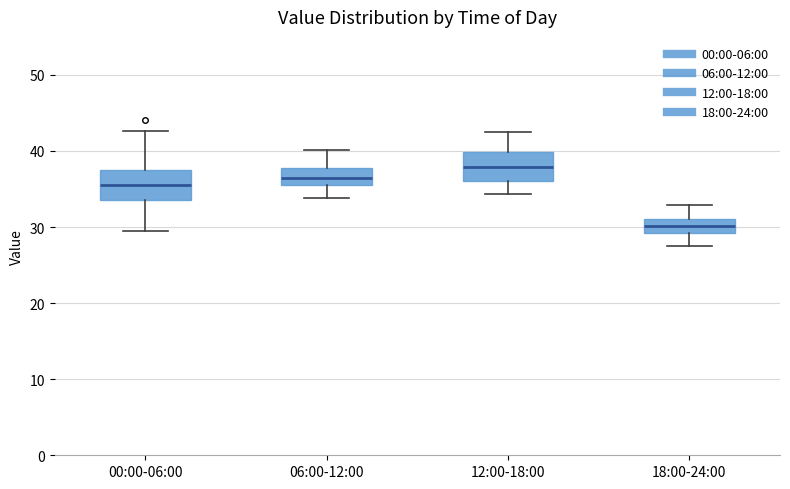

Reading left to right, transcribe this box plot: for each box, give where its median line is, the range the box spans, and where its two whiskers end, as read against the y-axis. The values are not printed on the chart, so give them approximately, as read against the axis.

00:00-06:00: median 36, box 34 to 38, whiskers 30 to 43
06:00-12:00: median 36, box 35 to 38, whiskers 34 to 40
12:00-18:00: median 38, box 36 to 40, whiskers 34 to 43
18:00-24:00: median 30, box 29 to 31, whiskers 28 to 33